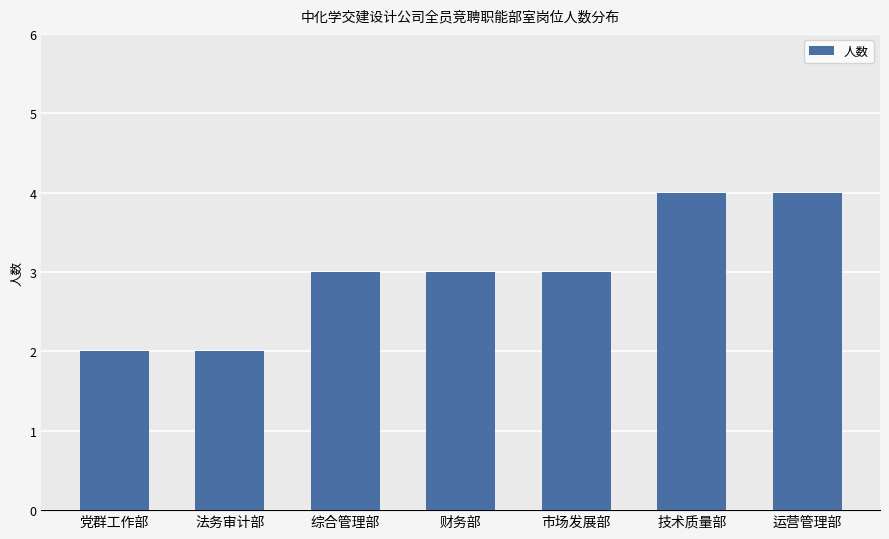

What value does the data have at 市场发展部?

3